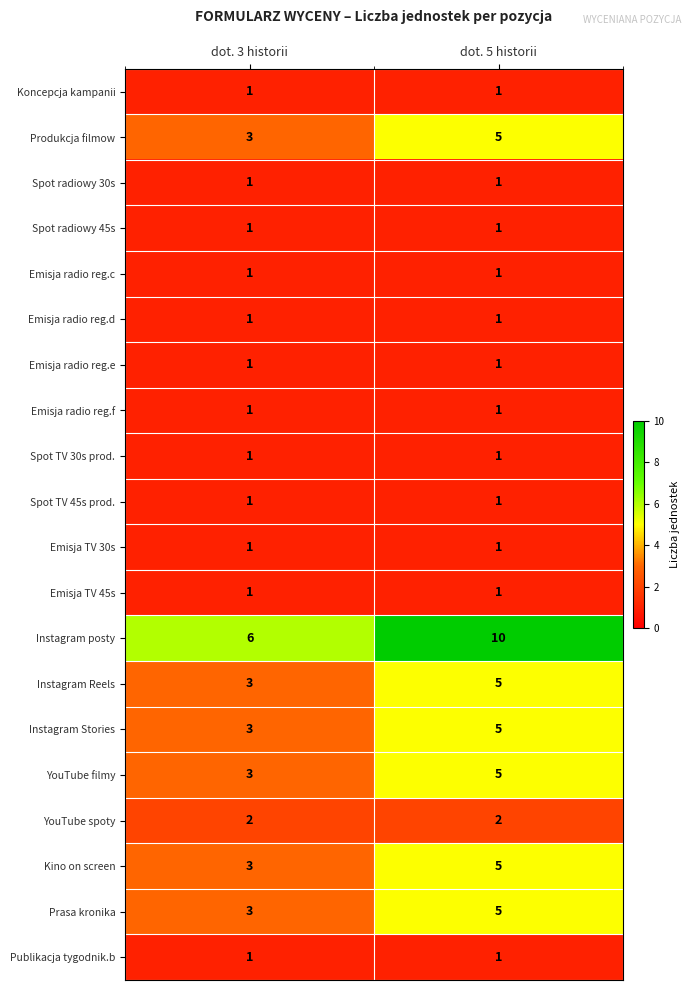

List the labels in order of Instagram Reels value, smallest first.

dot. 3 historii, dot. 5 historii